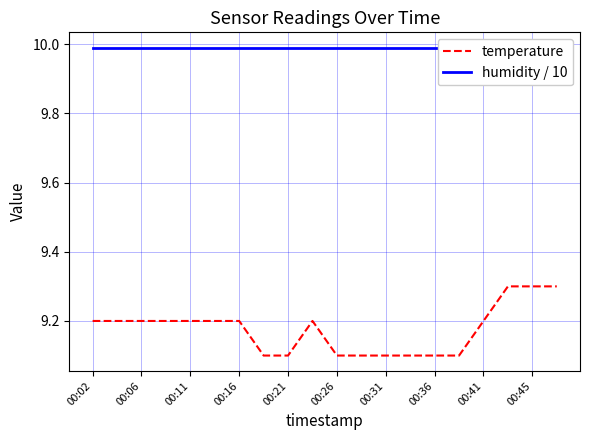

True or false: humidity / 10 and temperature cross at least once.

False